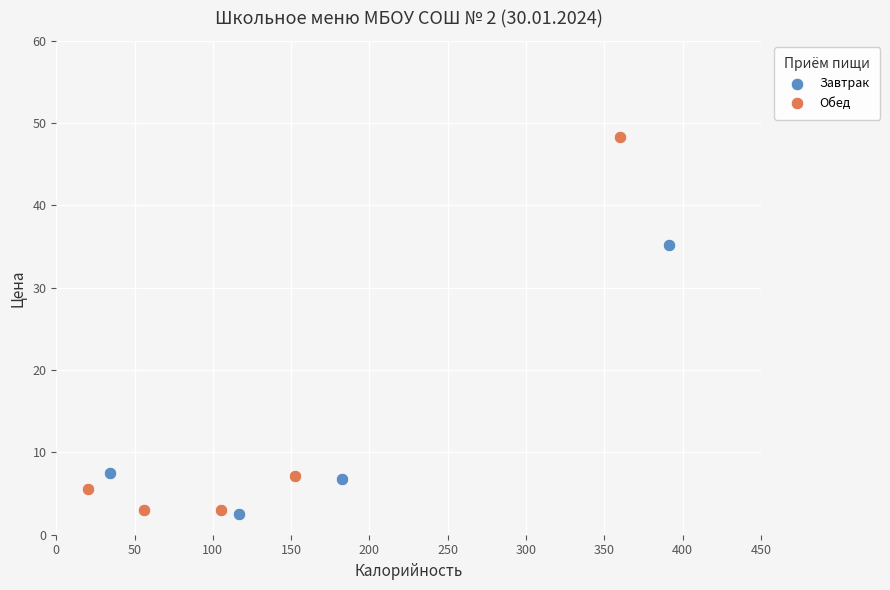

What are all the series names shown in the legend?

Завтрак, Обед